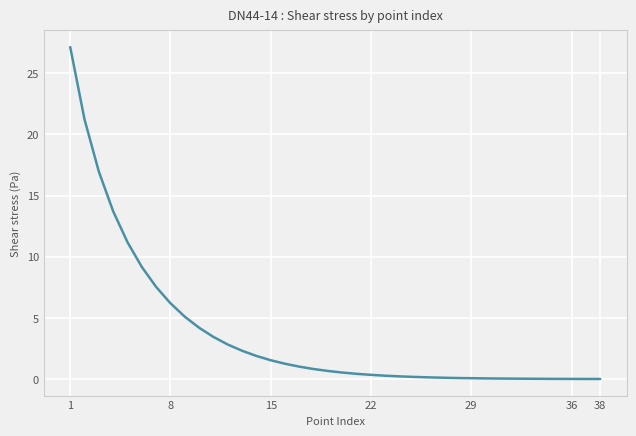

What is the difference between the maximum and minimum values?

27.1